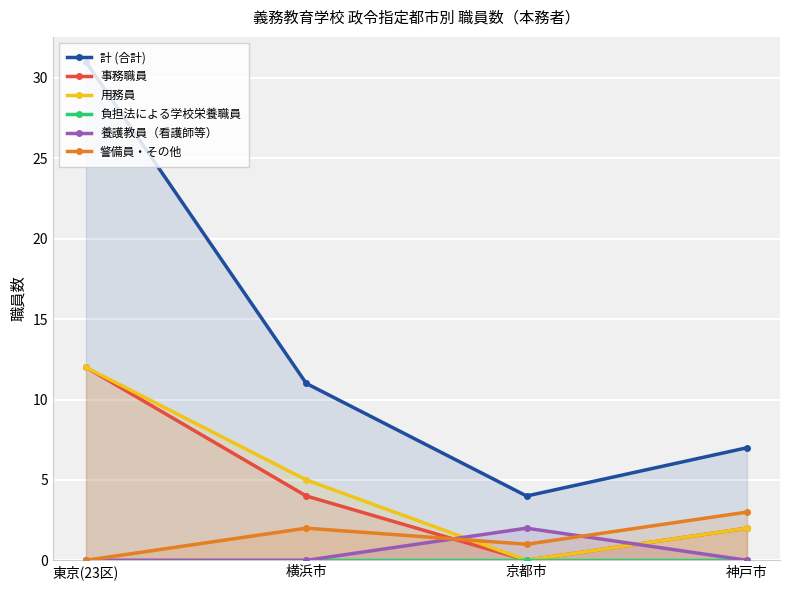

How many values in the 警備員・その他 series exceed 2?

1